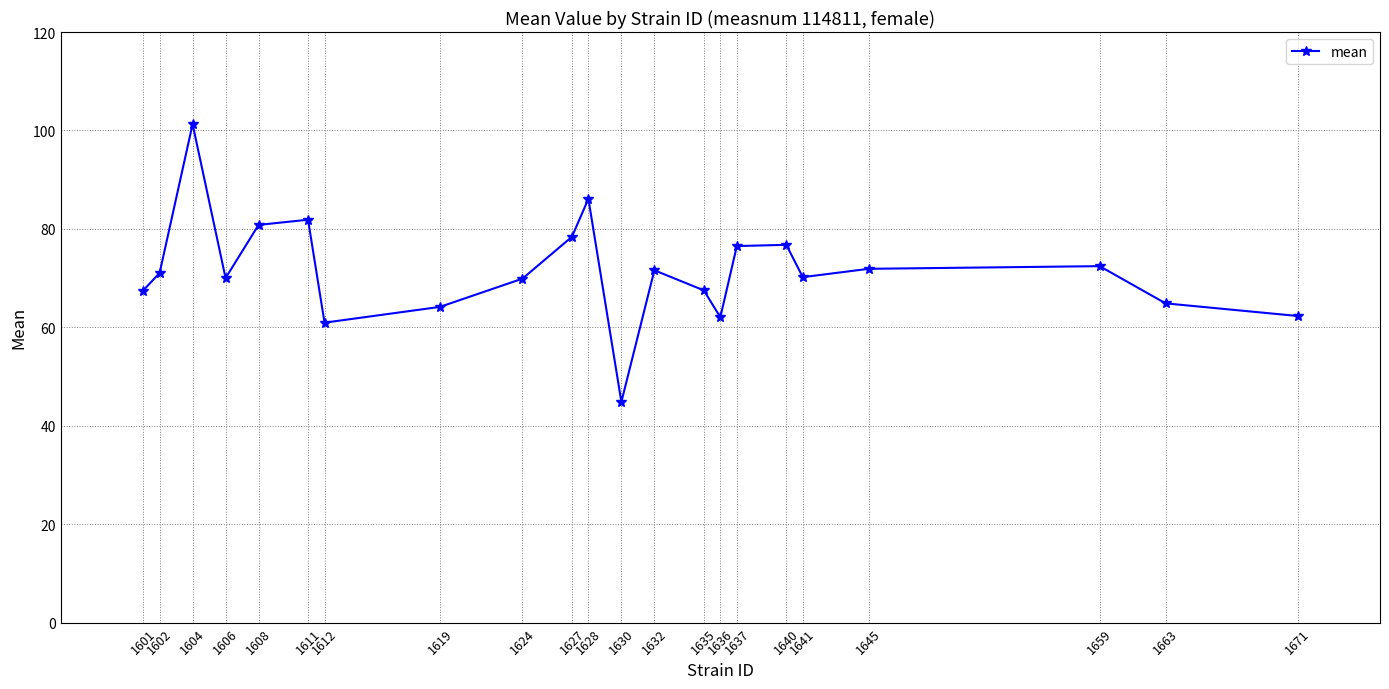

What is the value of the 17th point from the left?

76.8